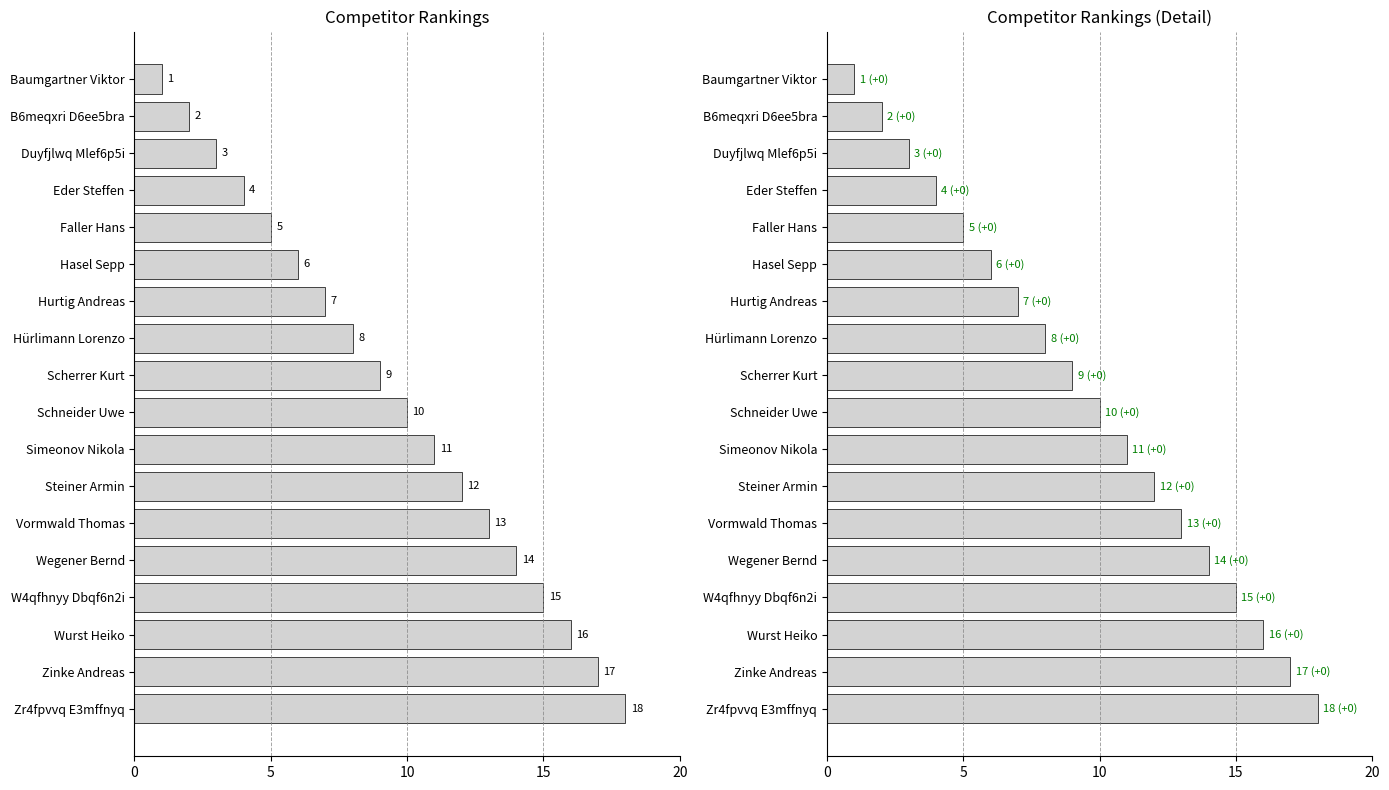

Does the chart contain stacked bars?

No